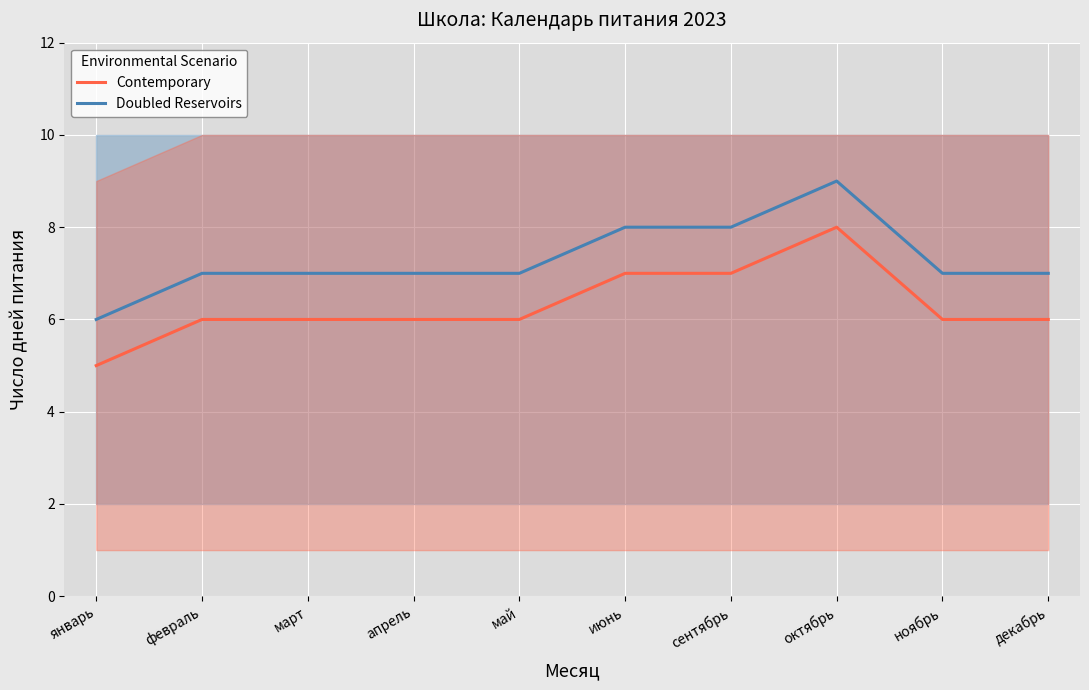

What is the label of the 9th point from the right?

февраль